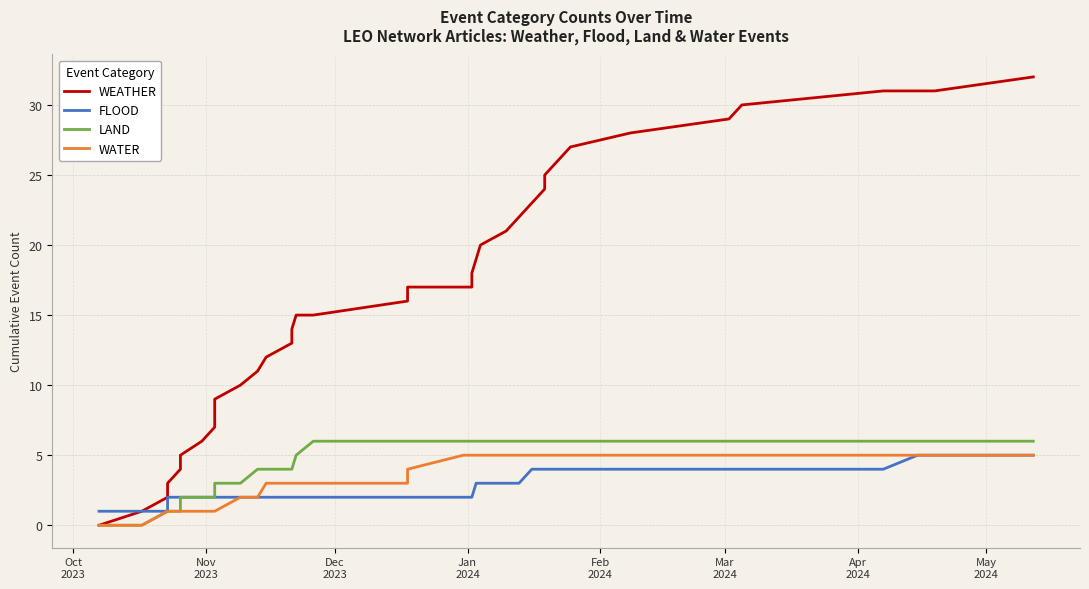

What is the maximum value for LAND?

6